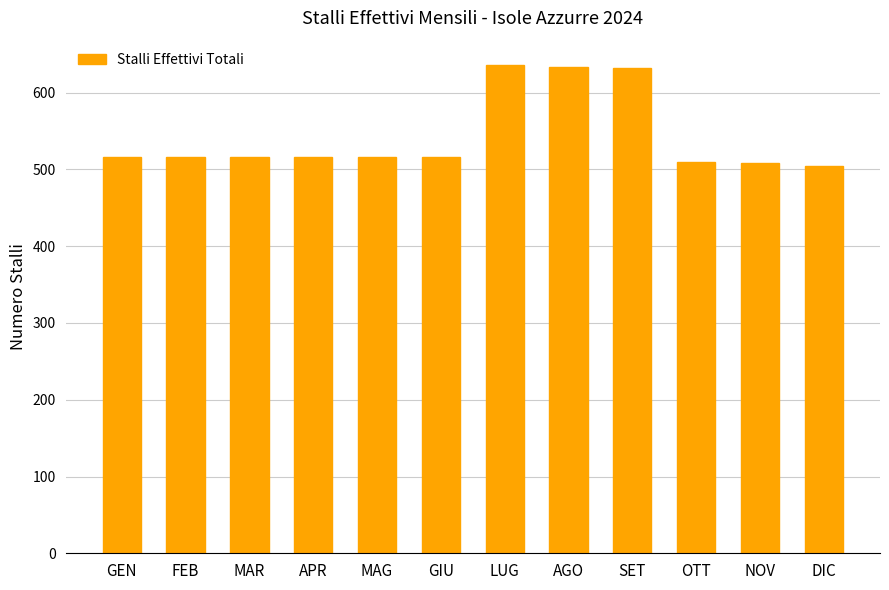

What is the label of the 5th bar from the right?

AGO